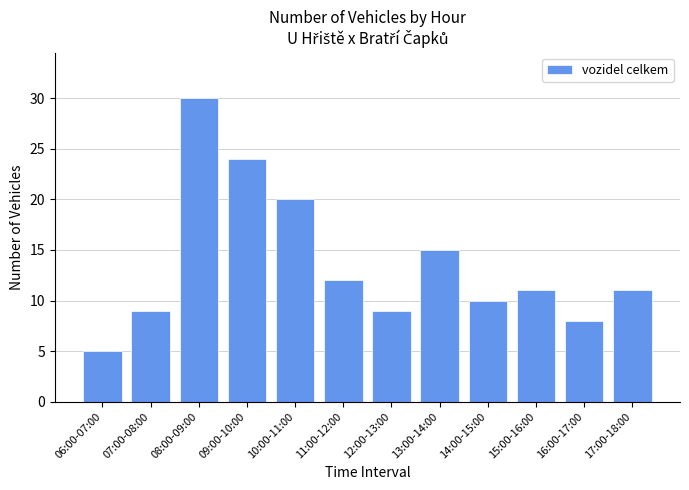

How many distinct data groups are displayed?

1